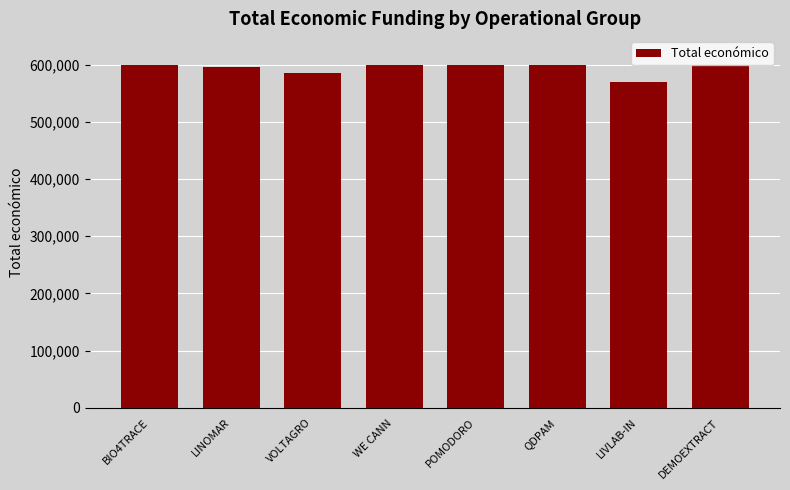

The value at BIO4TRACE is 1003953. True or false?

False